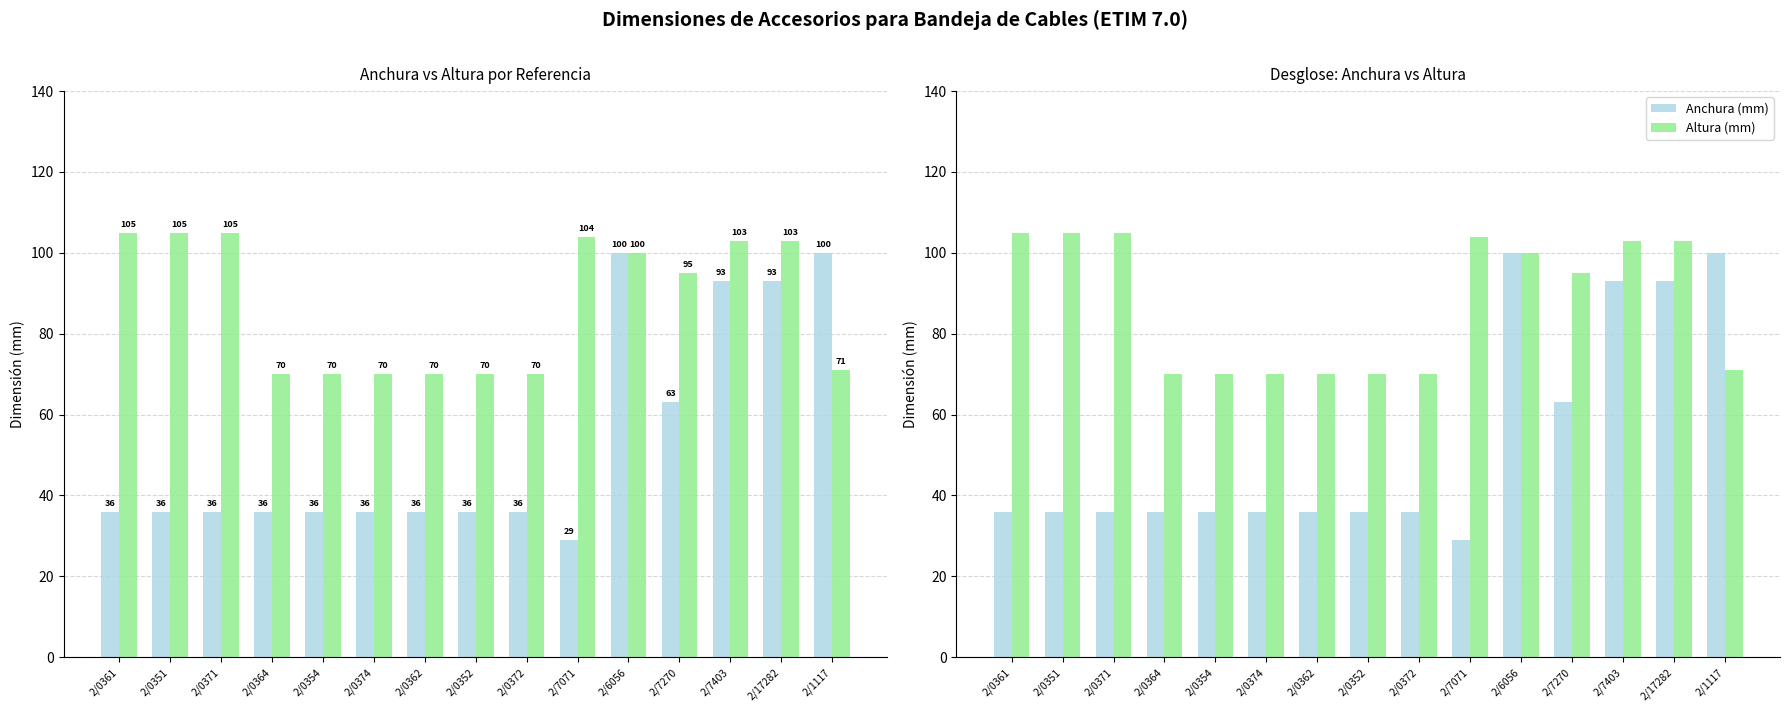

Count the number of data series in this chart.

2